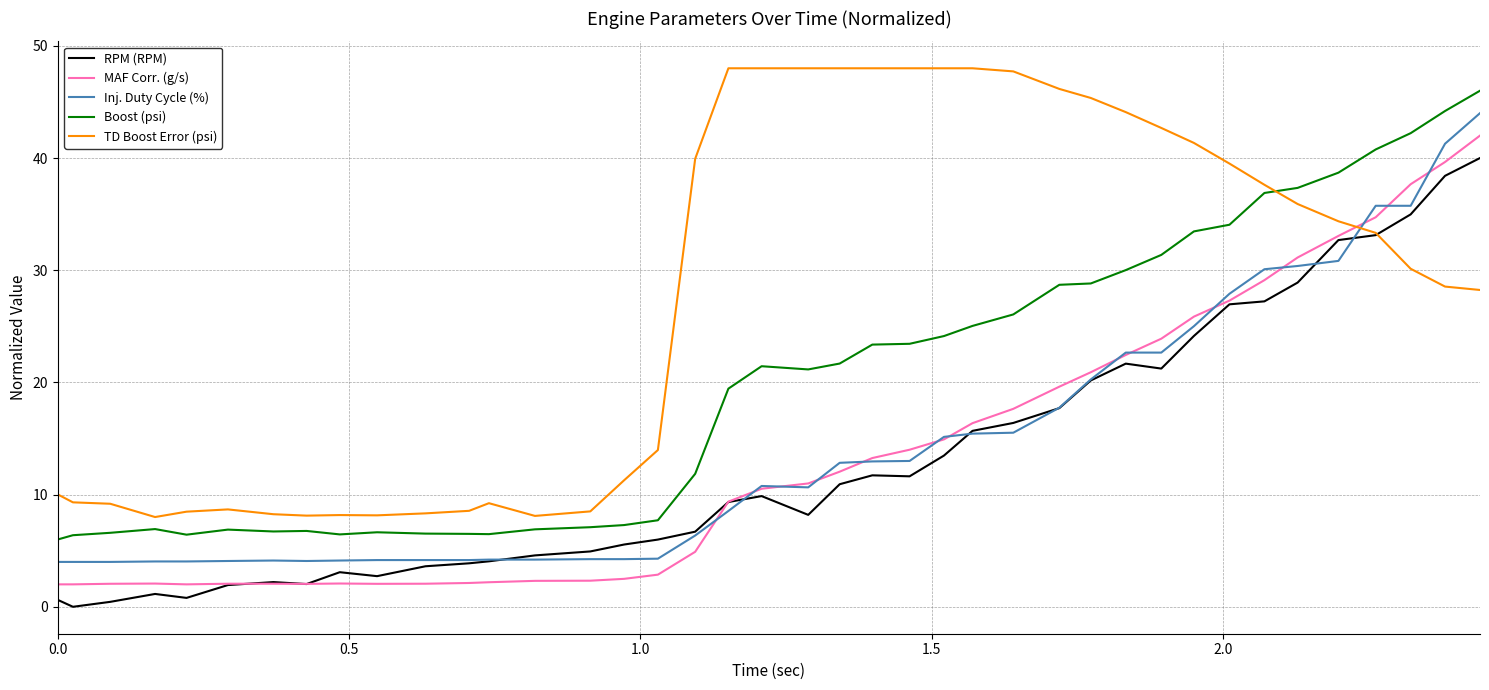

What is the greatest value displayed?

48.0